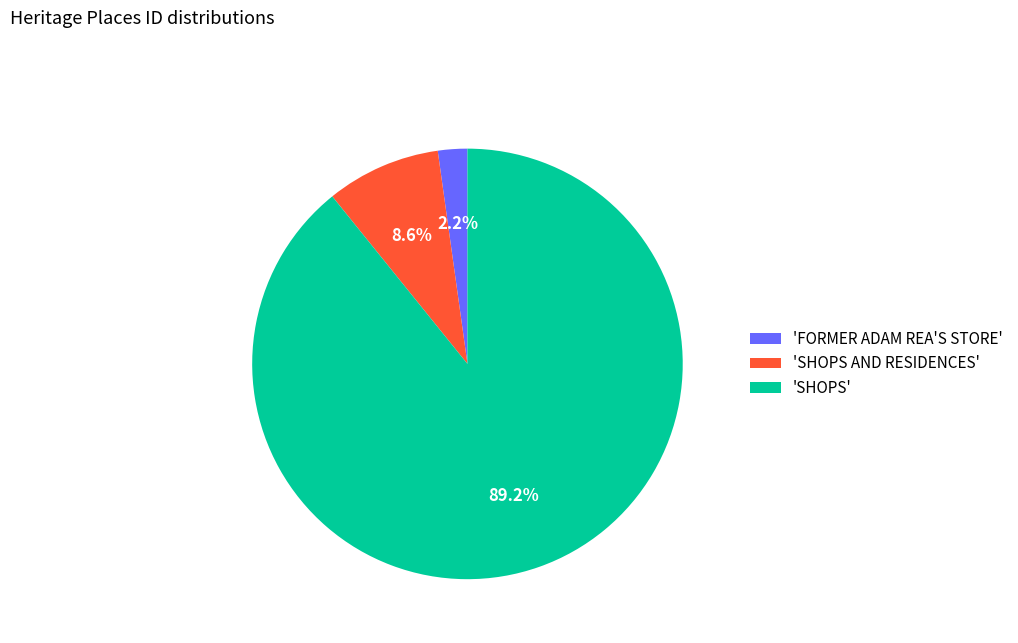

Approximately how many times larger is the value at 'SHOPS AND RESIDENCES' compared to 'FORMER ADAM REA'S STORE'?

3.9